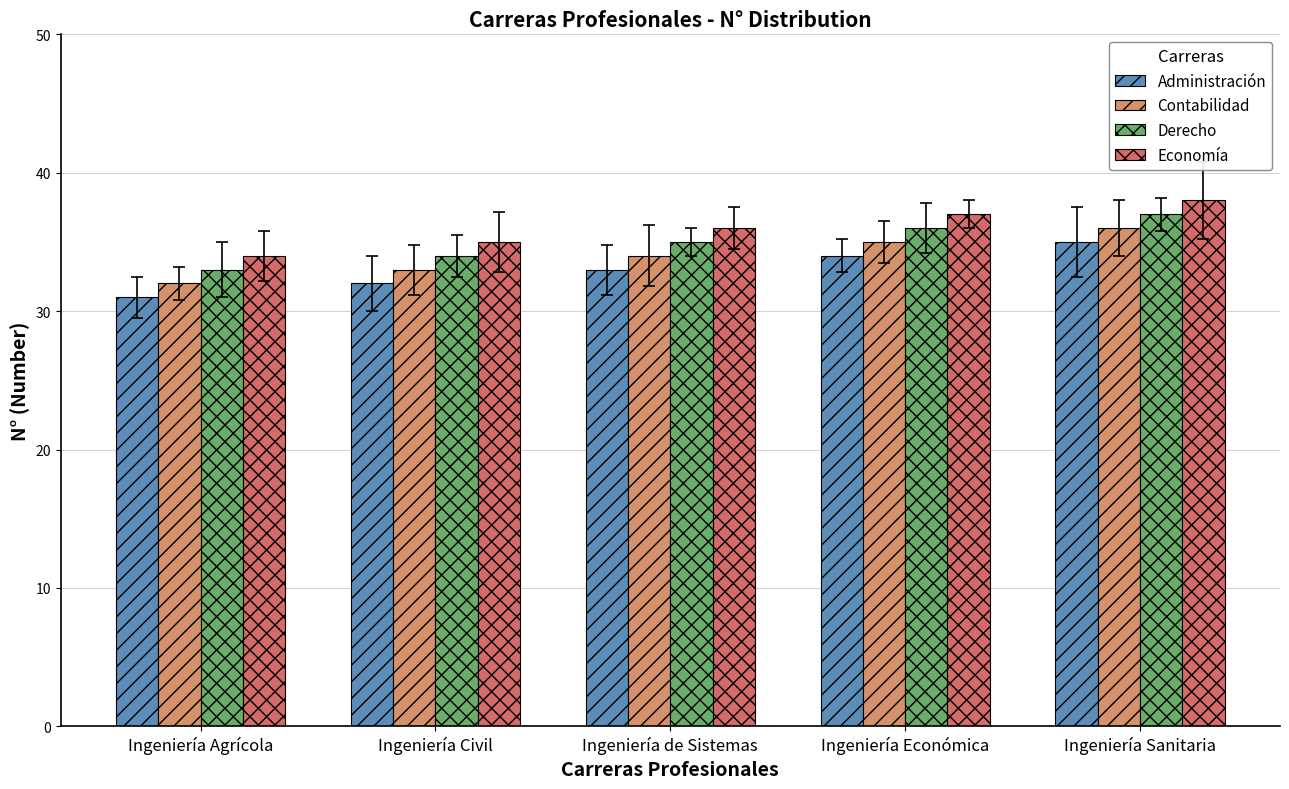

What is the difference between the highest and lowest values at Ingeniería Civil?

3